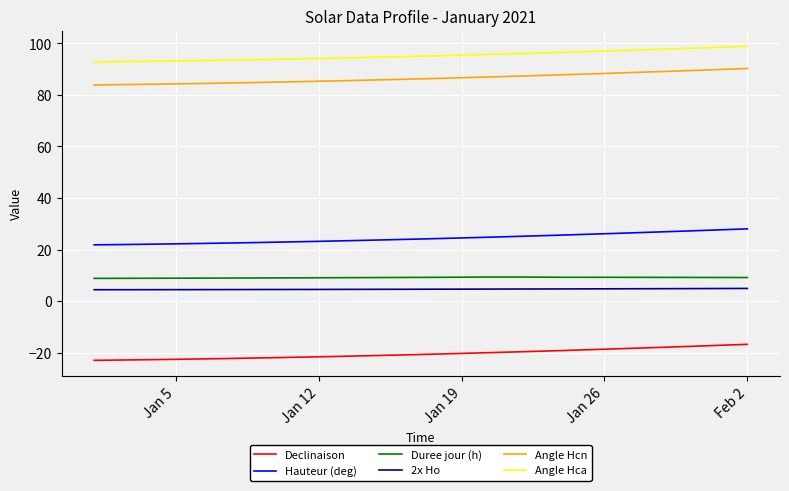

How many lines are shown in the chart?

6